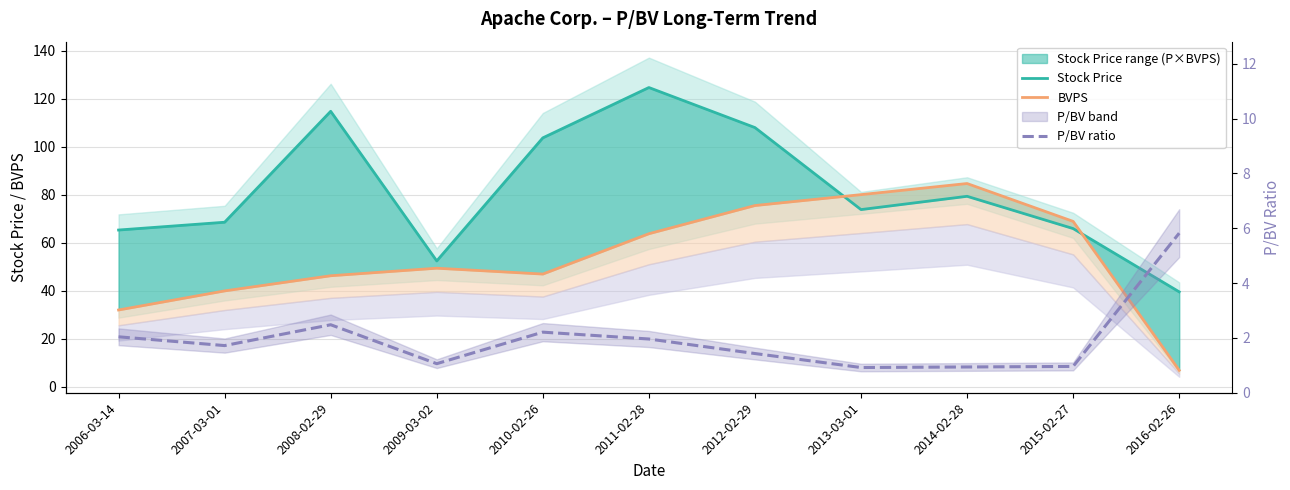

The value of P/BV ratio at 2009-03-02 is 0.4. True or false?

False